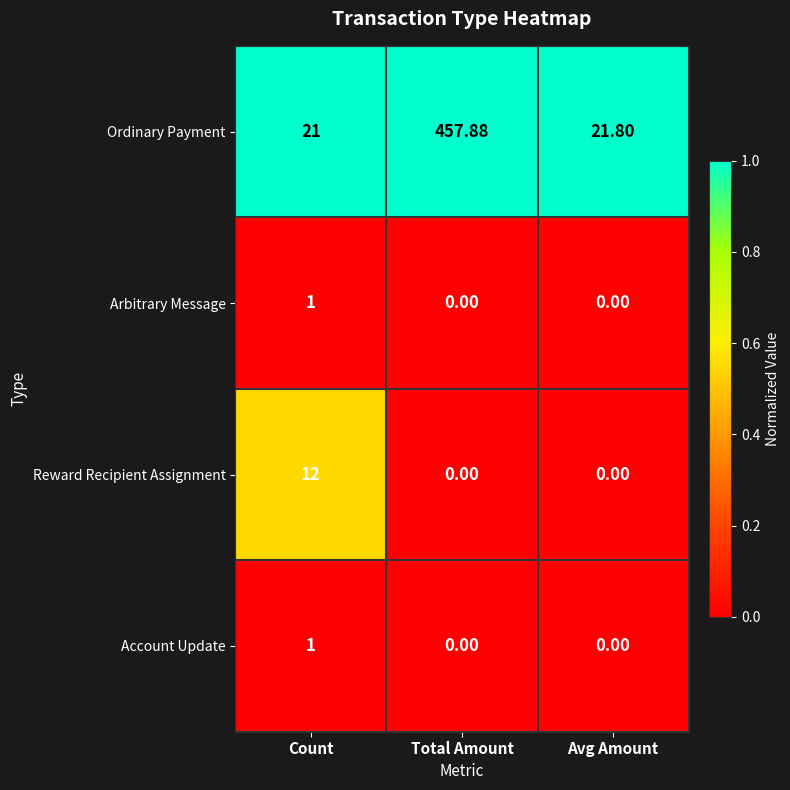

Is the value of Arbitrary Message at Total Amount greater than the value of Ordinary Payment at Avg Amount?

No